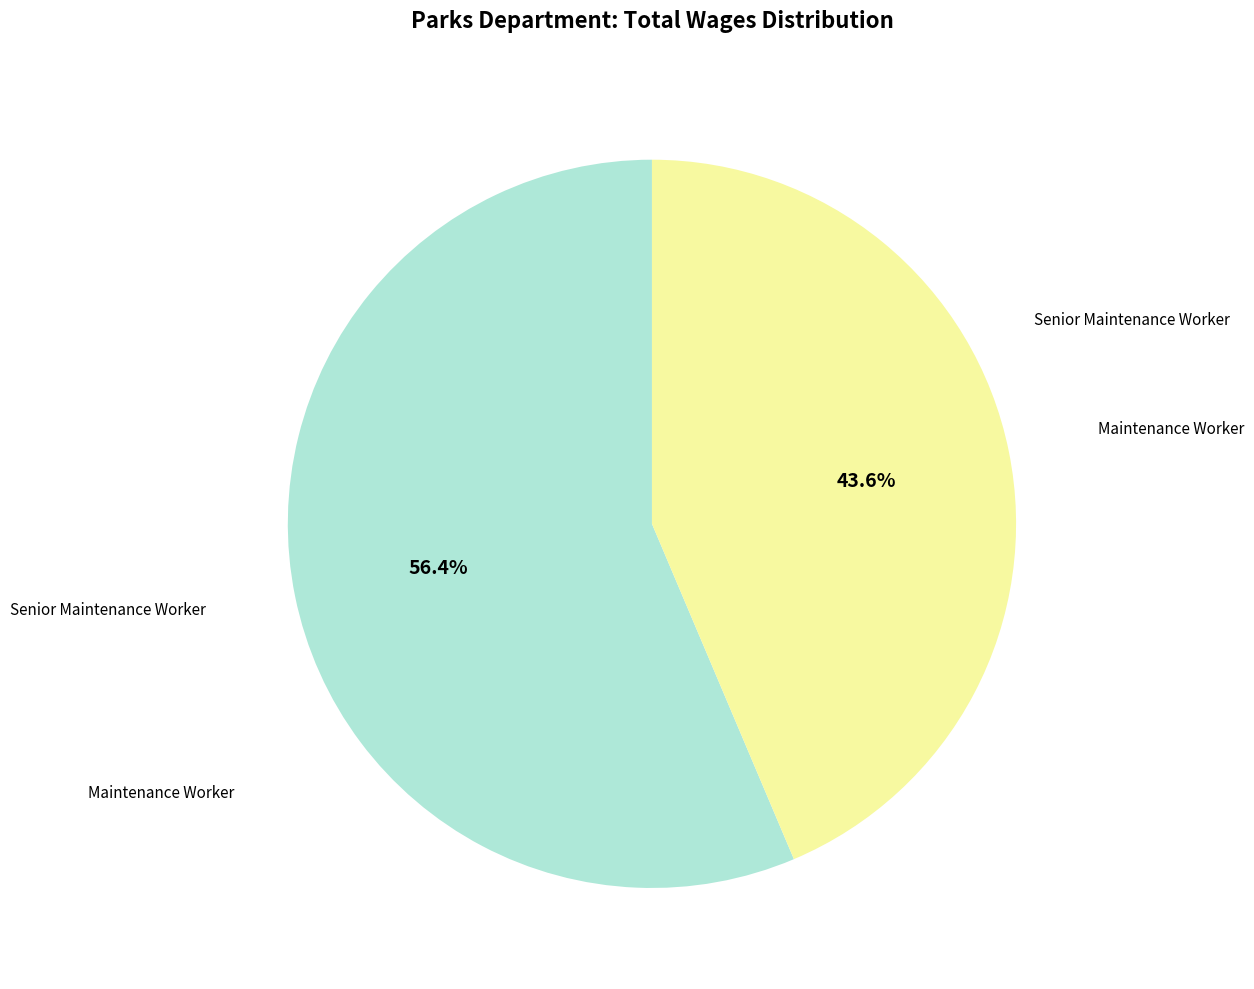

Is there any slice that represents more than half of the pie?

Yes